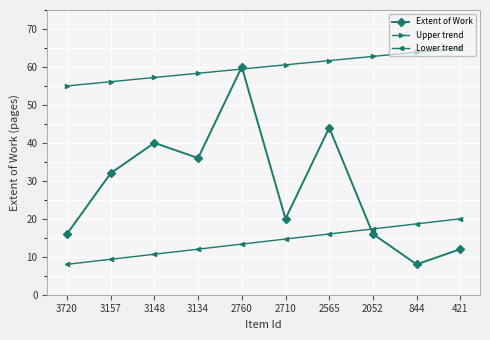

True or false: Upper trend has more than 2 interior local peaks.

False